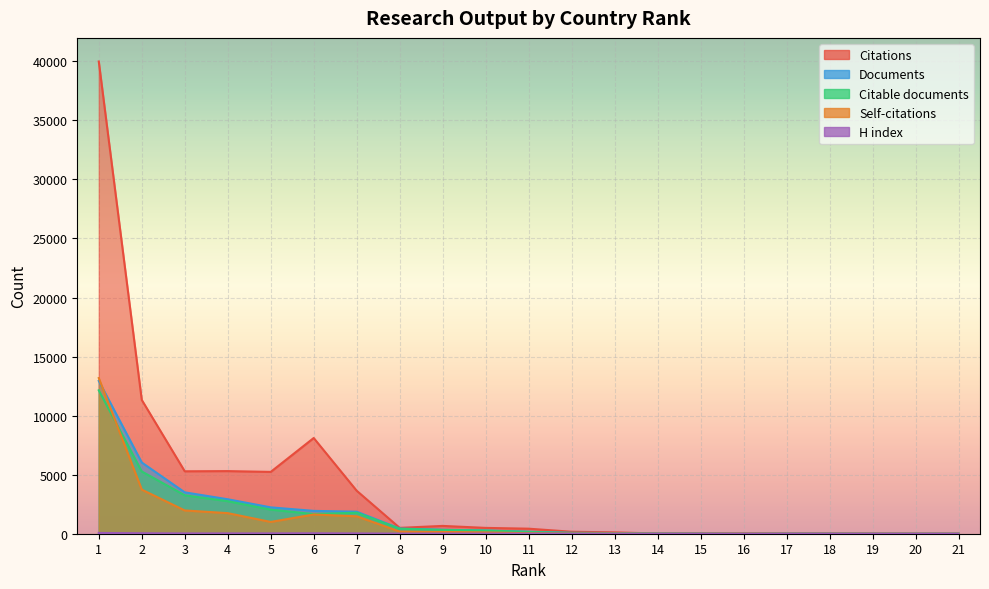

Reading right to left, list all the values displayed in this chart.

Citations: 0	2	15	23	17	24	31	19	114	168	426	494	662	496	3640	8105	5235	5302	5286	11330	39986
Documents: 3	3	4	8	10	11	16	20	59	73	170	272	334	438	1864	1934	2232	2918	3504	6030	12942
Self-citations: 0	0	1	1	1	16	4	3	17	12	40	112	149	183	1475	1629	999	1743	1971	3736	13181
Citable documents: 3	3	4	8	8	9	14	20	57	69	152	269	319	420	1779	1666	2038	2754	3254	5271	12144
H index: 0	1	1	2	3	3	3	3	5	7	8	10	13	9	26	37	29	27	25	40	64